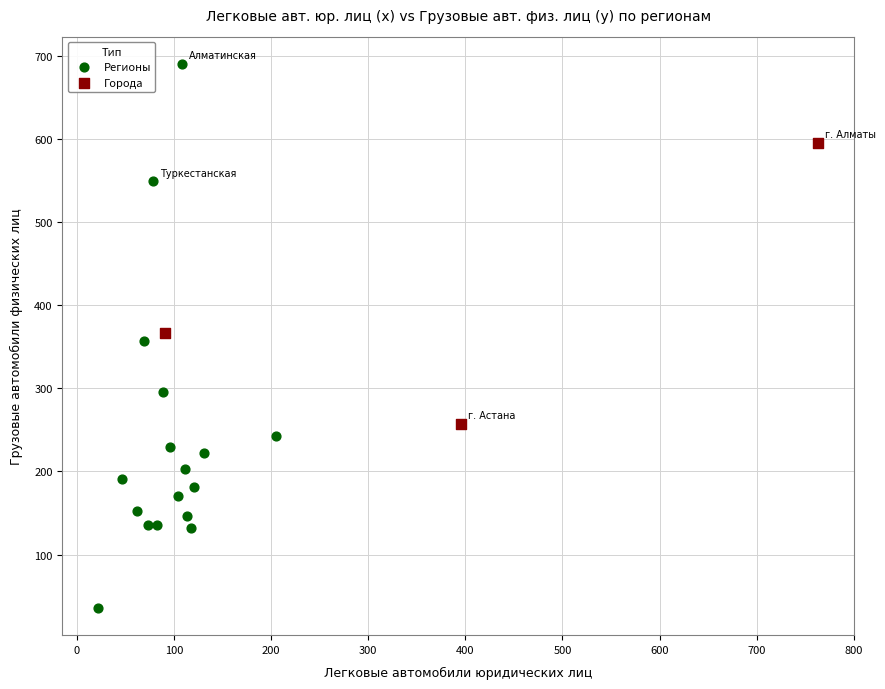

What are all the series names shown in the legend?

Регионы, Города